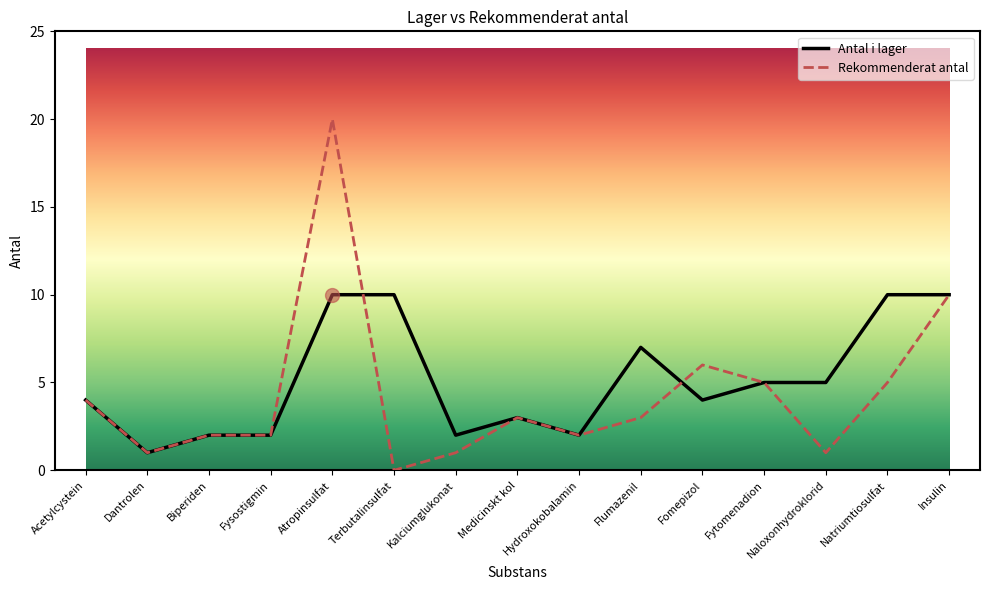

The value of Antal i lager at Insulin is 10. True or false?

True